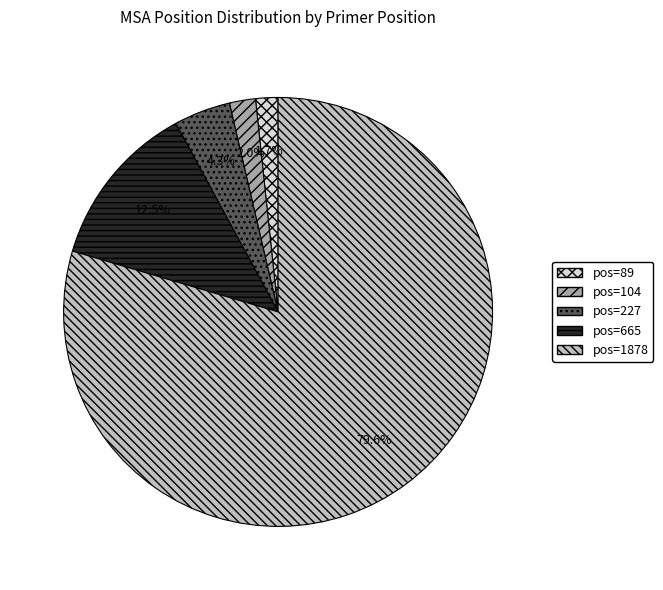

Does pos=89 account for over 50% of the chart?

No